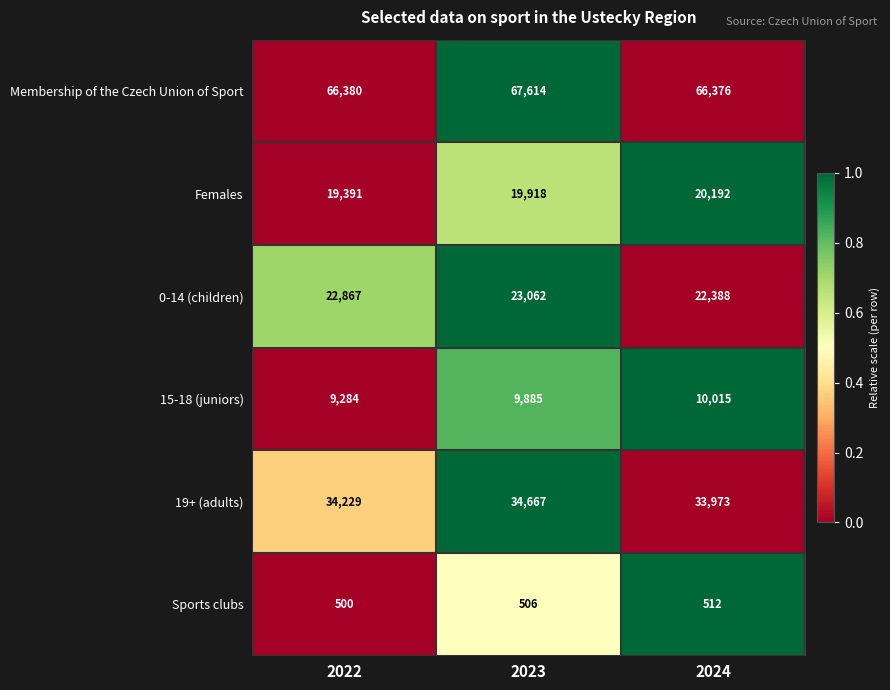

How many distinct data groups are displayed?

6